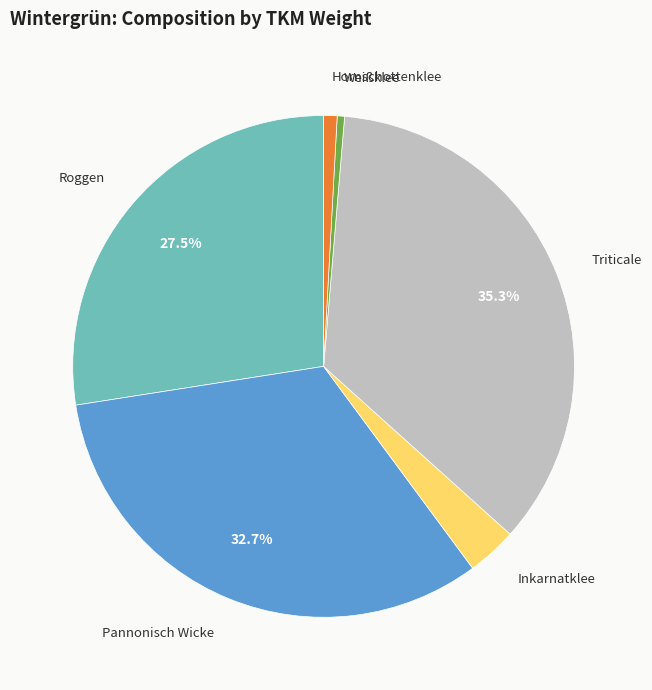

What percentage is the Pannonisch Wicke slice, to the nearest percent?

33%